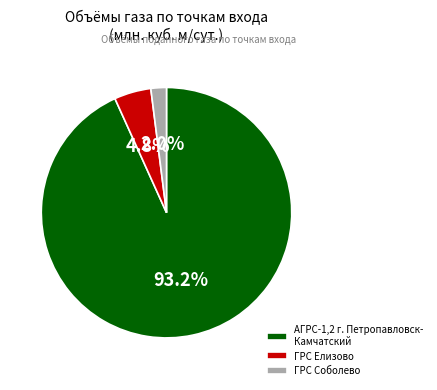

How many slices are in this pie chart?

3